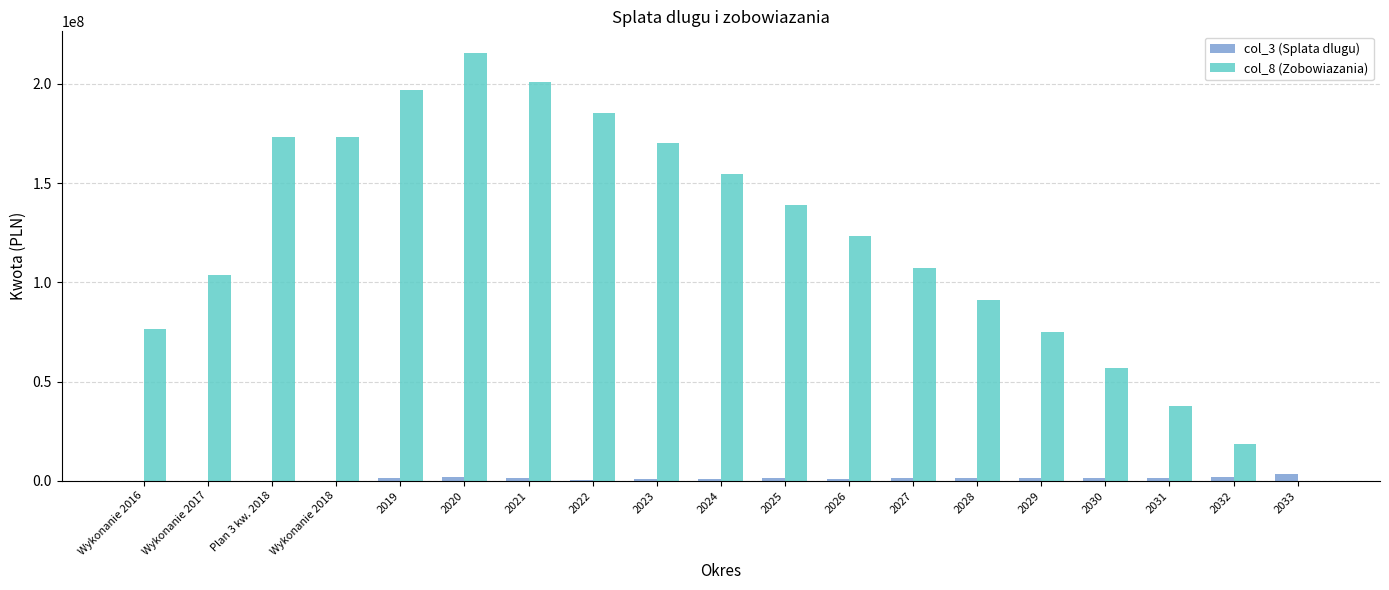

Count the number of data series in this chart.

2